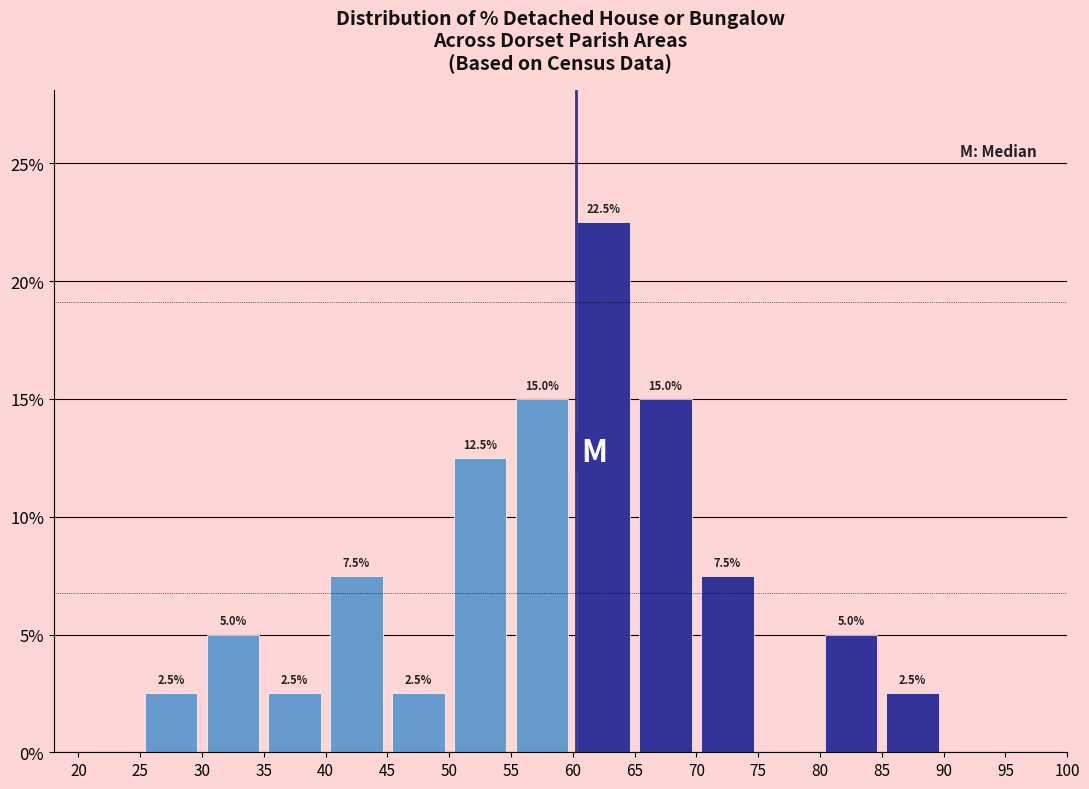

Over which range of the x-axis is the bar tallest?

60 to 65